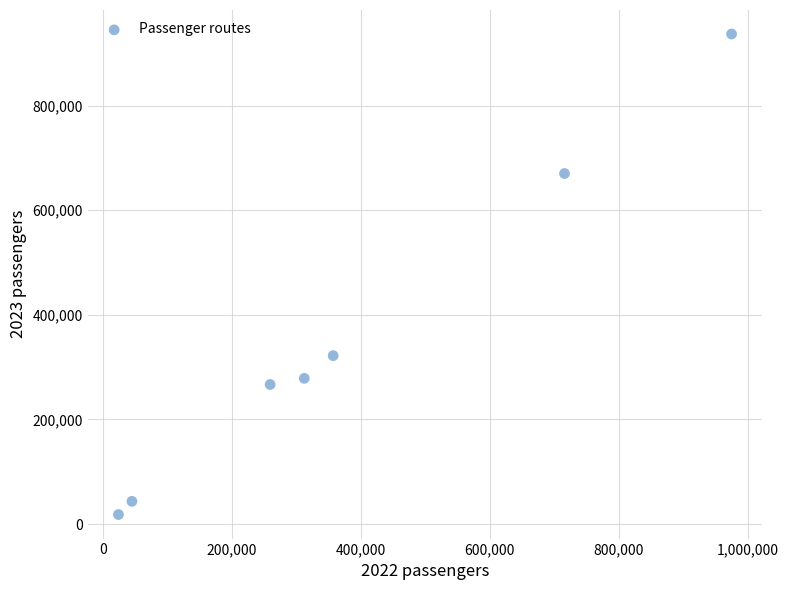

What is the range of Y values (max minus min)?

918699